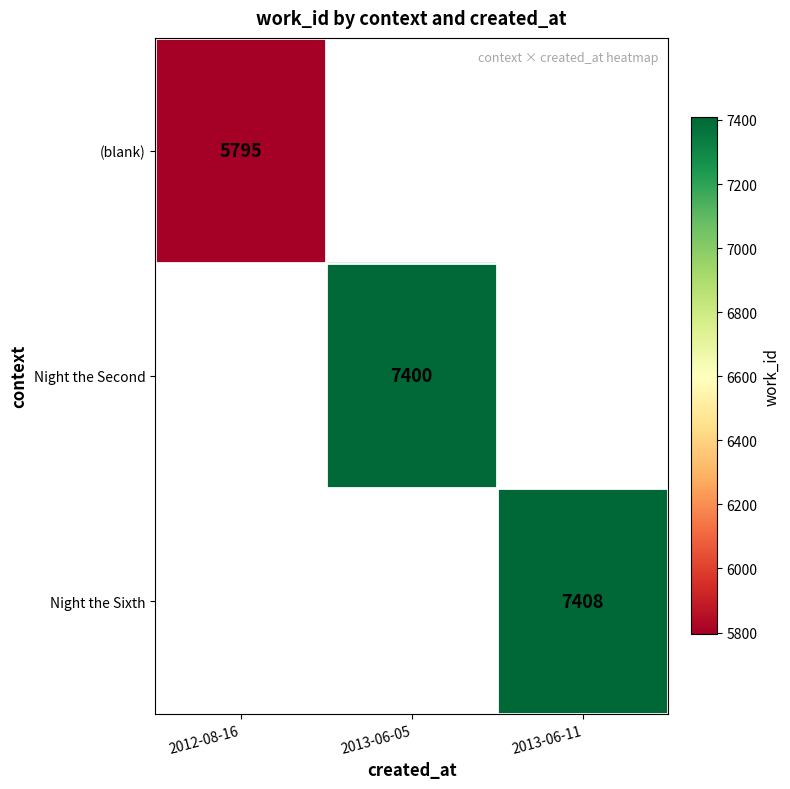

Is it true that Night the Sixth equals 2785.4 at 2013-06-11?

False